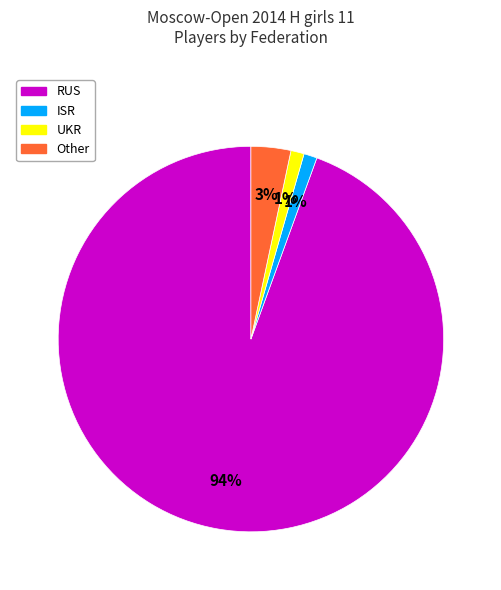

To the nearest percent, what is the average slice percentage?

25%